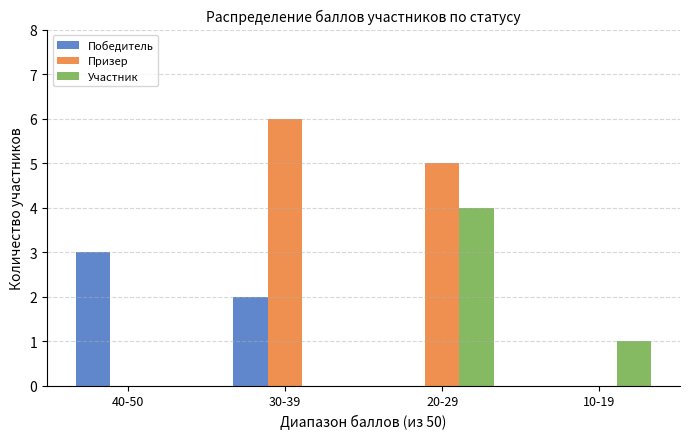

Which series changed the most between 40-50 and 10-19?

Победитель